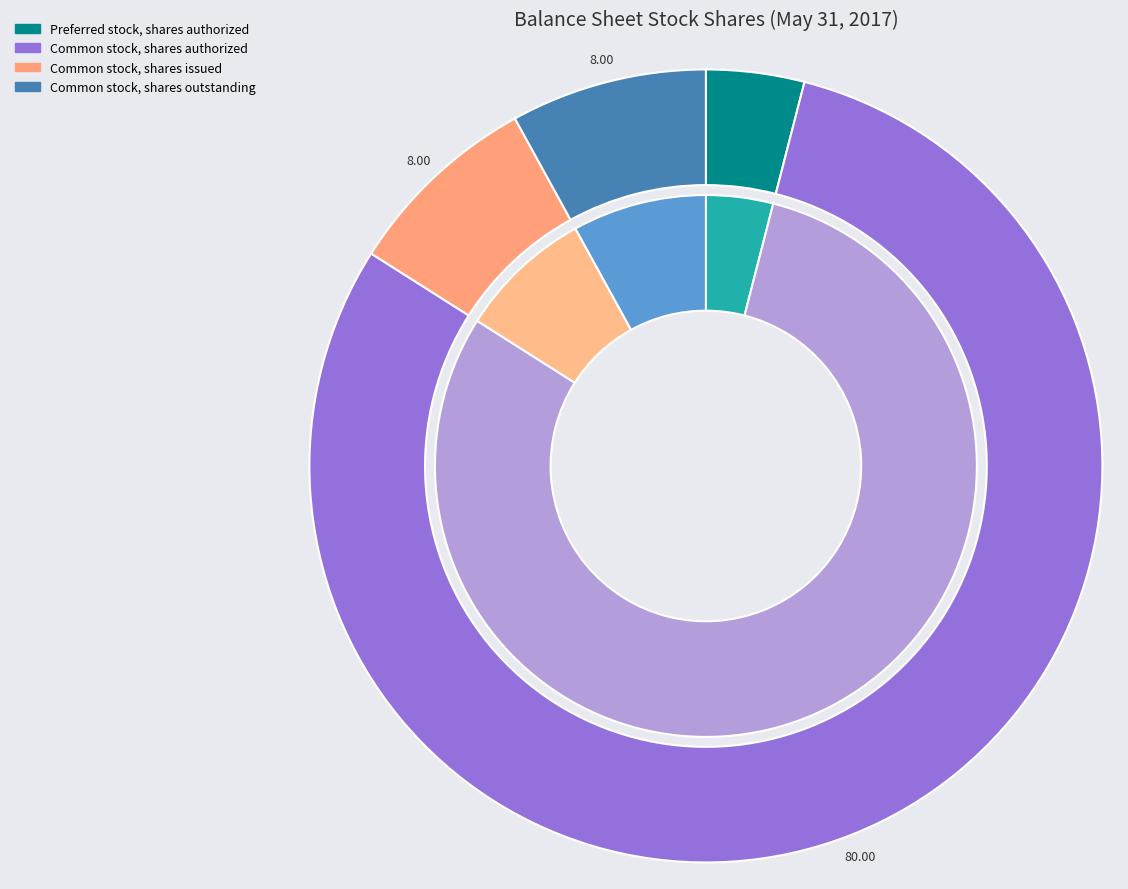

Is there any slice that represents more than half of the pie?

Yes